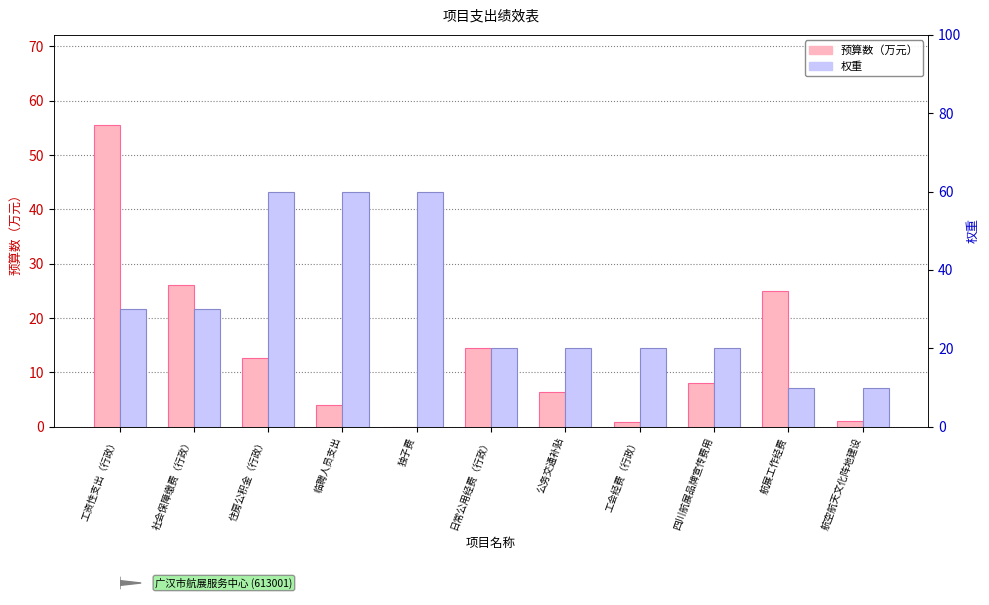

Is it true that 权重 equals 10.0 at 航展工作经费?

True